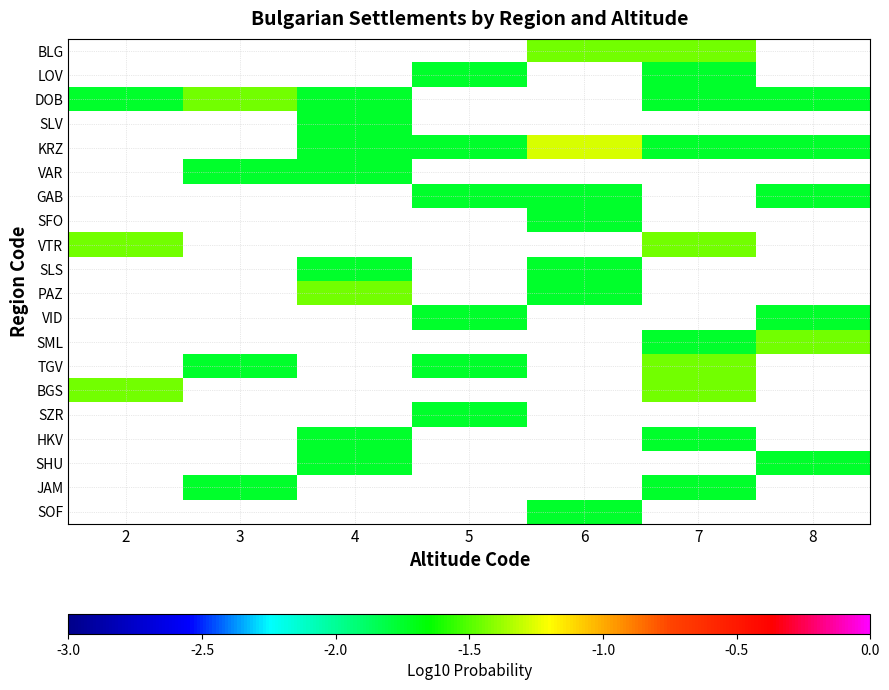

Is it true that SML equals -2.2 at 8?

False